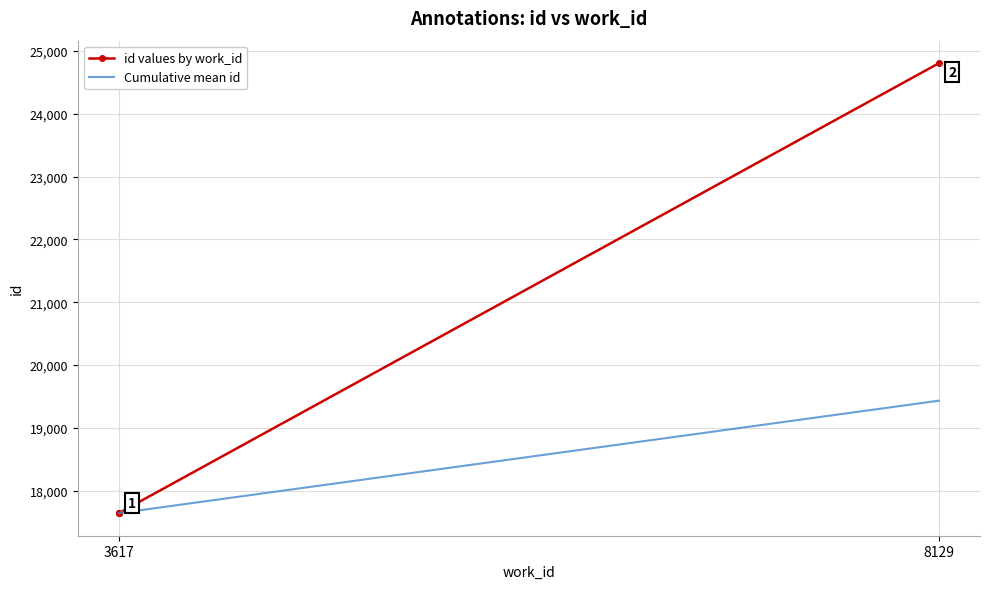

True or false: id values by work_id and Cumulative mean id intersect in this chart.

False